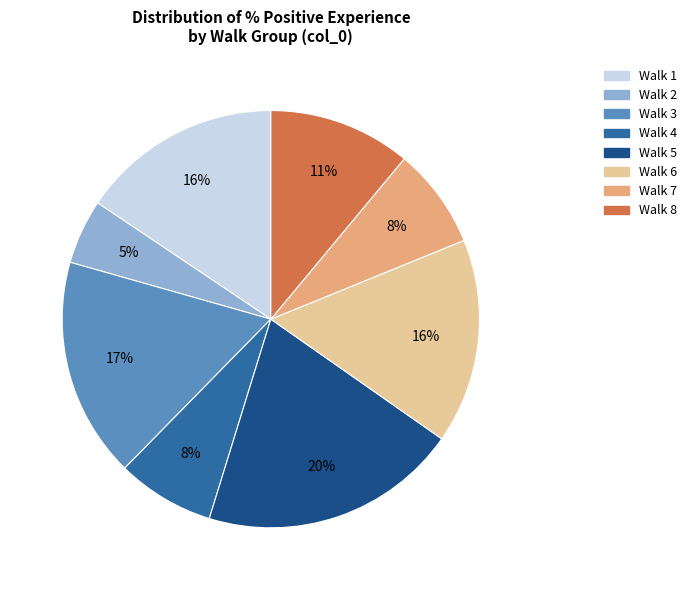

Is there any slice that represents more than half of the pie?

No